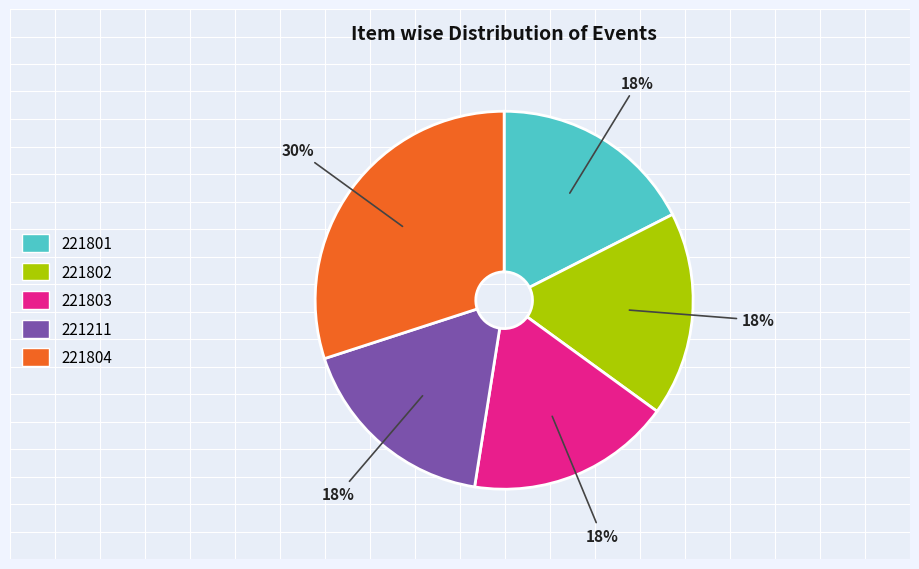

Approximately how many times larger is the value at 221803 compared to 221804?

0.6